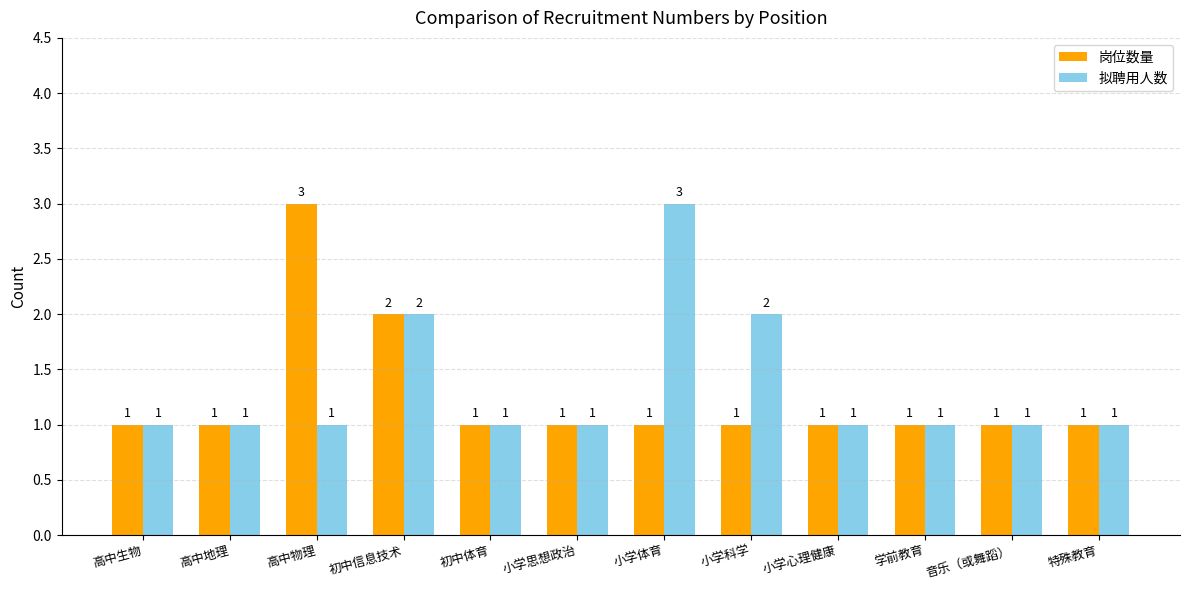

The value of 岗位数量 at 初中信息技术 is 1. True or false?

False